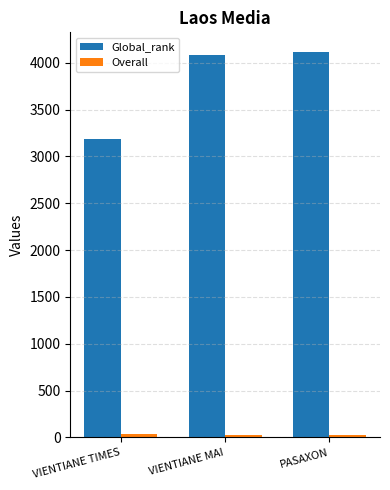

At which label does Global_rank reach its peak?

PASAXON